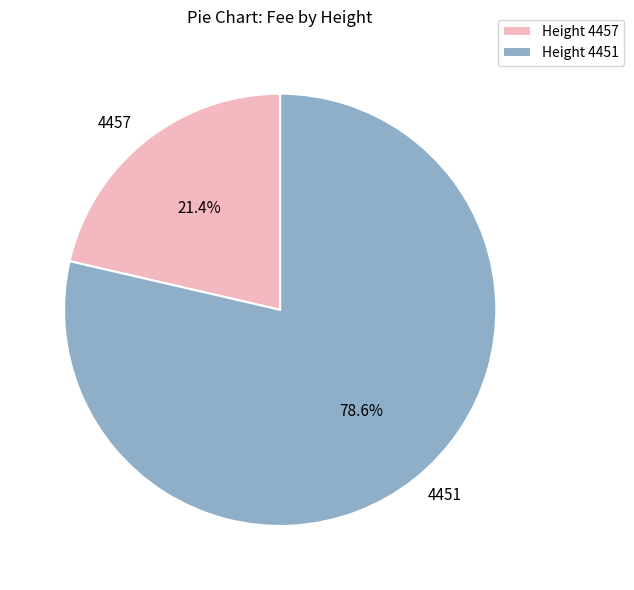

To the nearest percent, what percentage of the pie is 4457?

21%